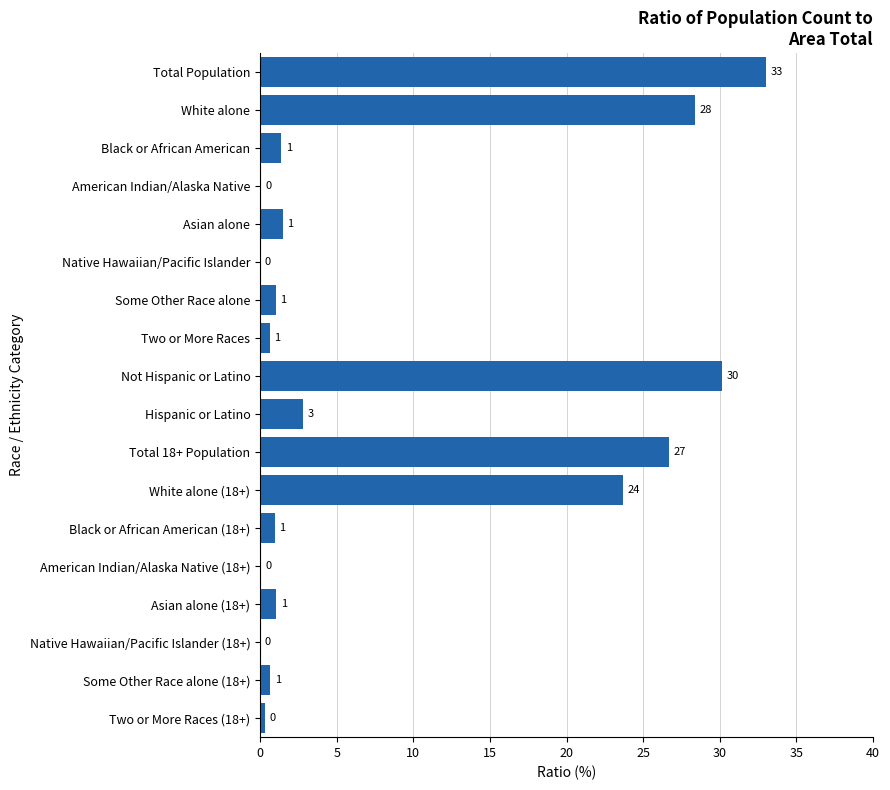

Which category has the highest value across all series?

Total Population